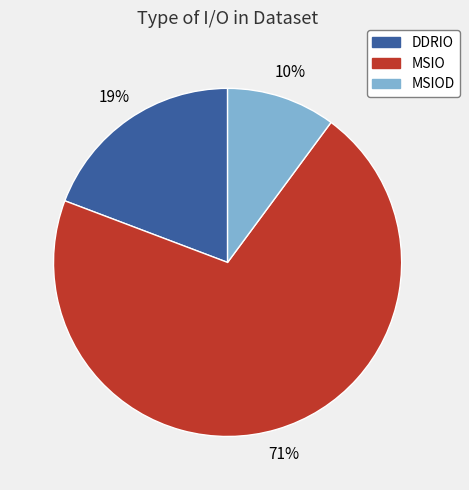

How many slices are in this pie chart?

3